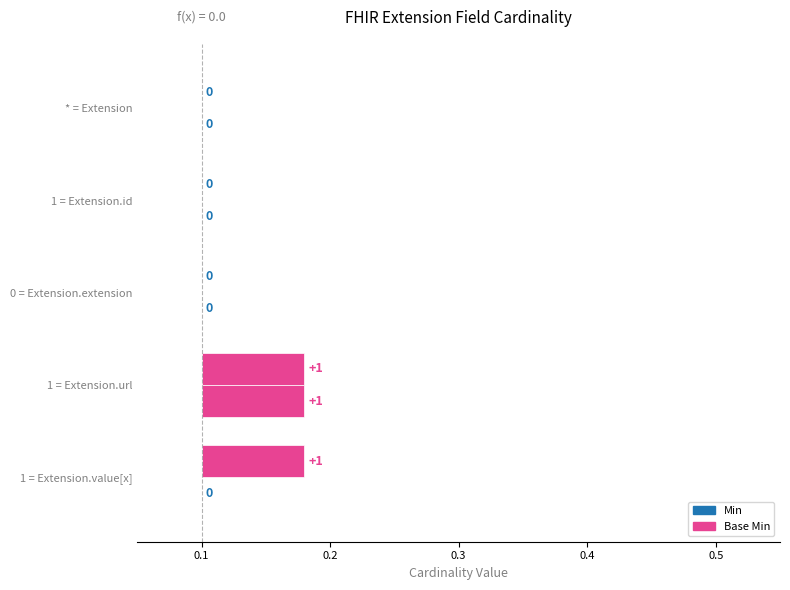

What is the maximum value shown in the chart?

0.1